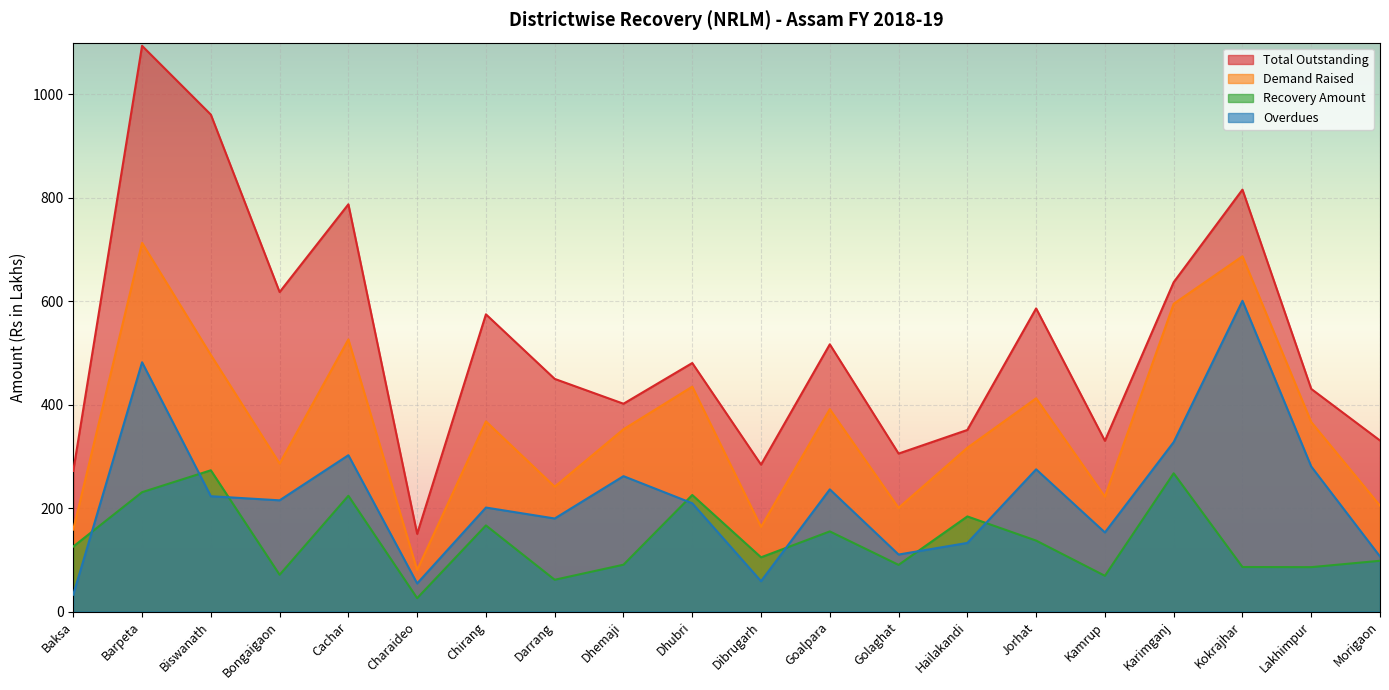

True or false: Demand Raised and Recovery Amount cross at least once.

False